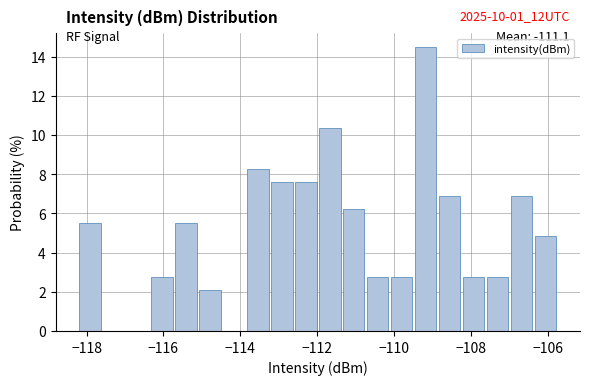

Around what value on the x-axis is the tallest bar? Give the approximate position of its centre, as read against the axis.

-109.2